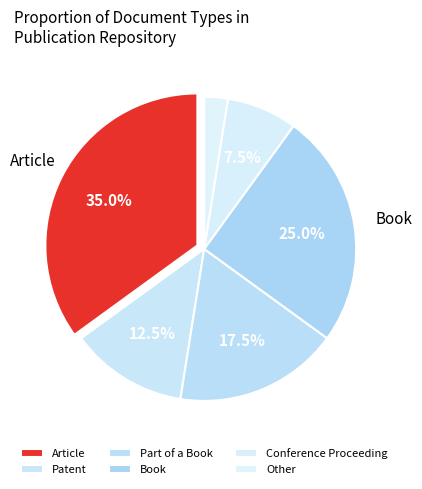

Combined, what portion of the pie is Part of a Book and Book?

42.5%